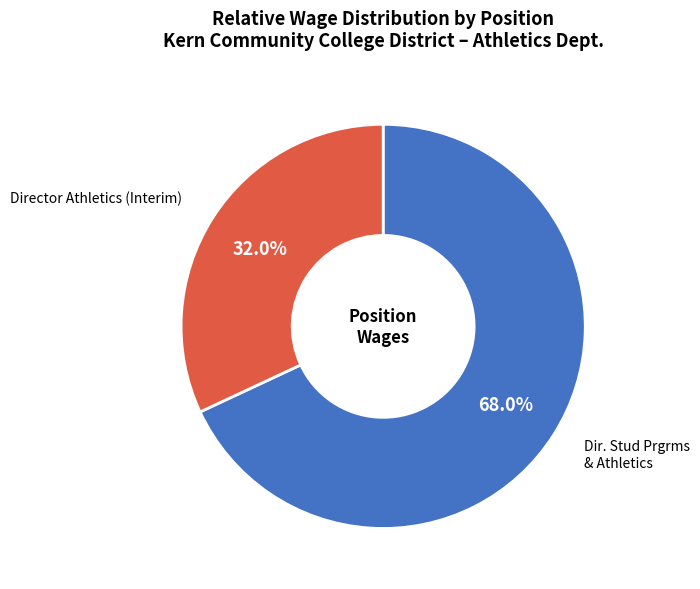

Is there any slice that represents more than half of the pie?

Yes